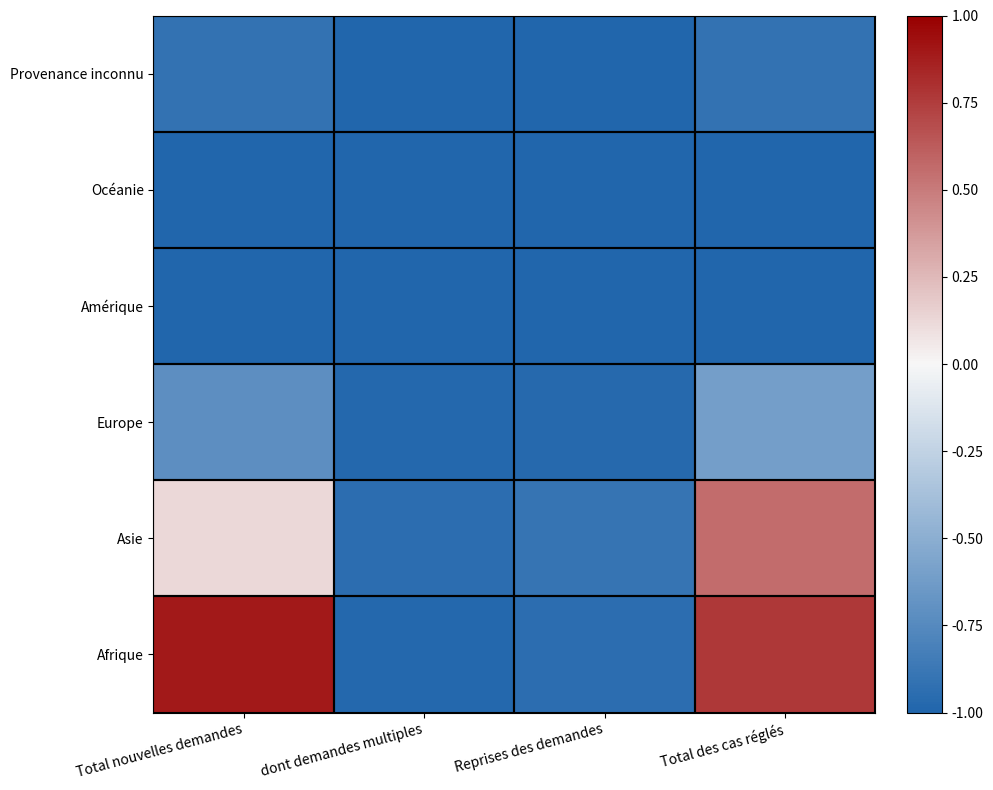

What is the spread (max minus min) of values at Total des cas réglés?

1.8